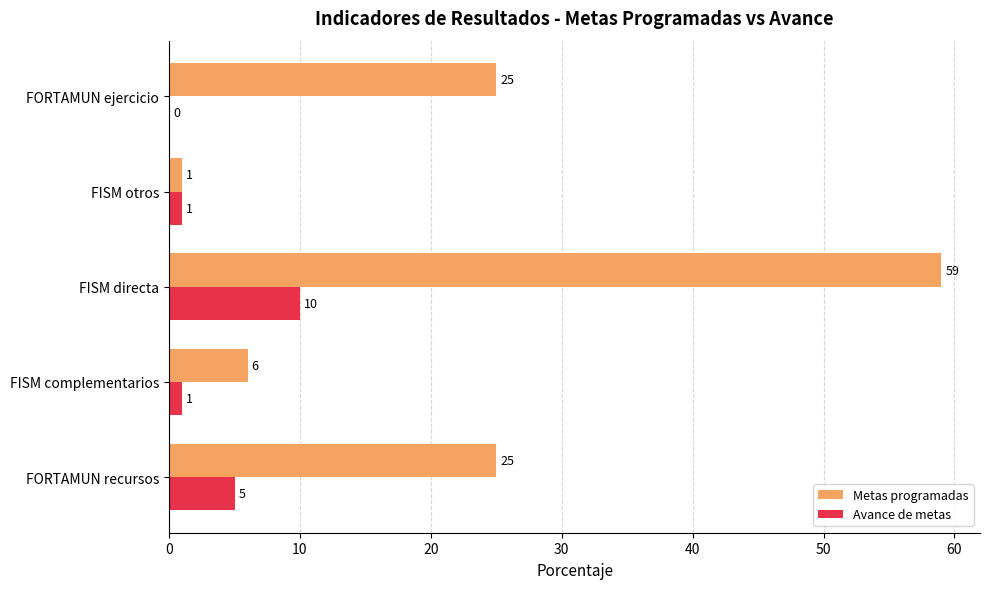

What is the sum of the Metas programadas values at FISM otros and FORTAMUN recursos?

26